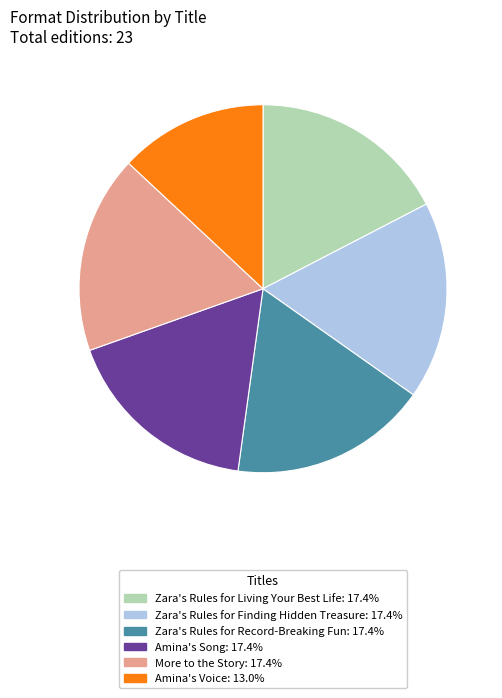

What is the smallest slice in the pie chart?

Amina's Voice